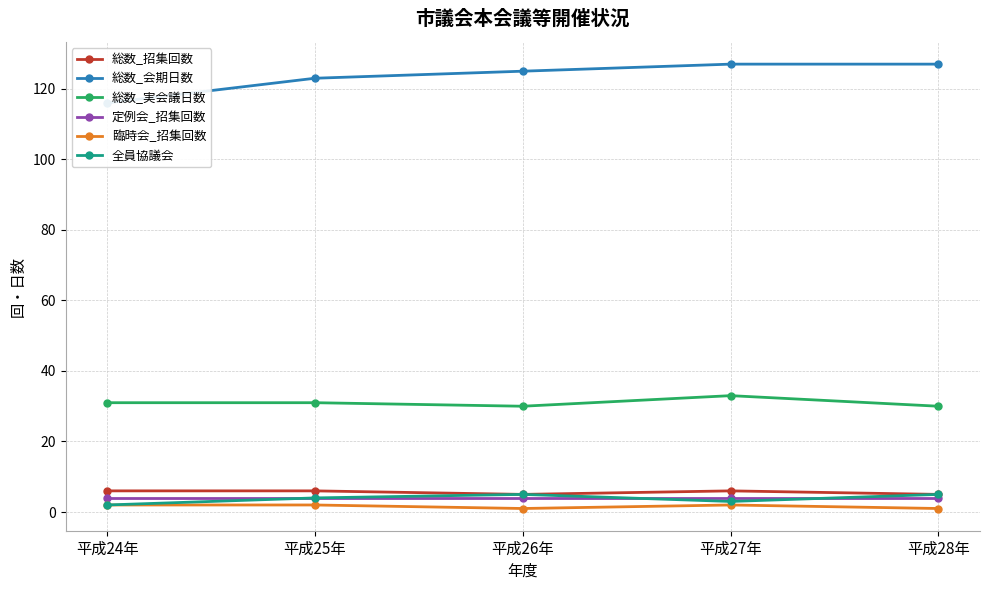

Reading left to right, extract all data points from this chart.

総数_招集回数: 6	6	5	6	5
総数_会期日数: 116	123	125	127	127
総数_実会議日数: 31	31	30	33	30
定例会_招集回数: 4	4	4	4	4
臨時会_招集回数: 2	2	1	2	1
全員協議会: 2	4	5	3	5